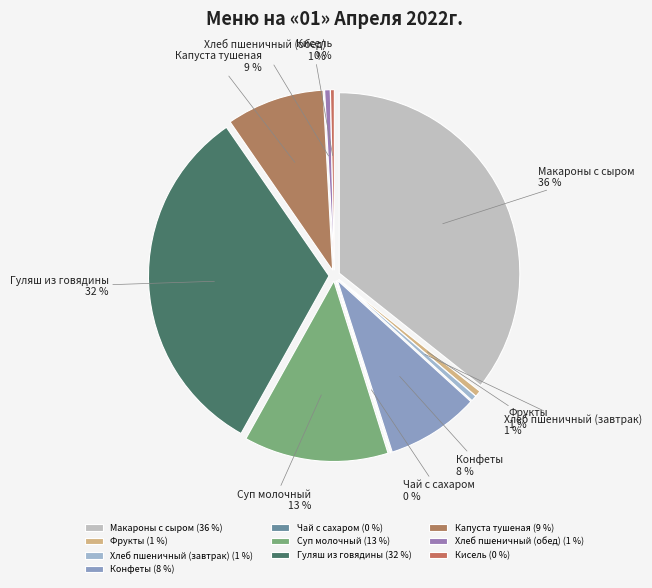

What is the largest slice in the pie chart?

Макароны с сыром